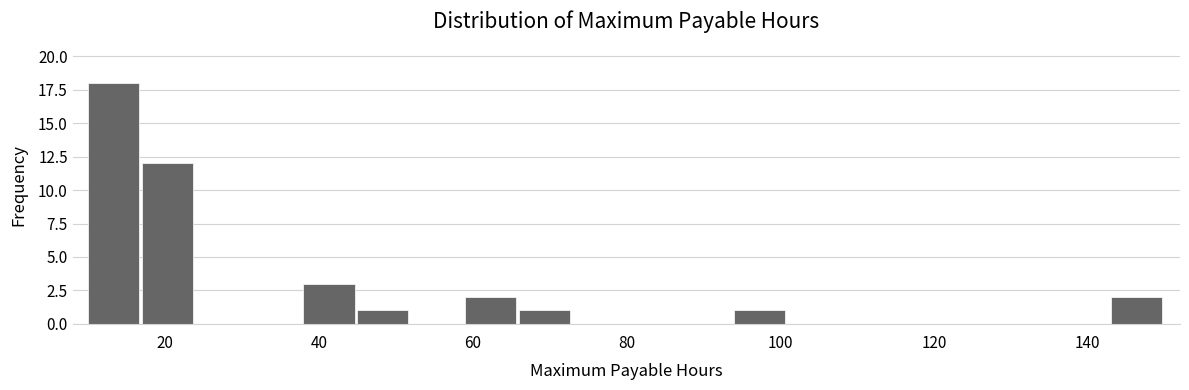

Read against the x-axis, roughly where is the centre of the tallest bar?

14